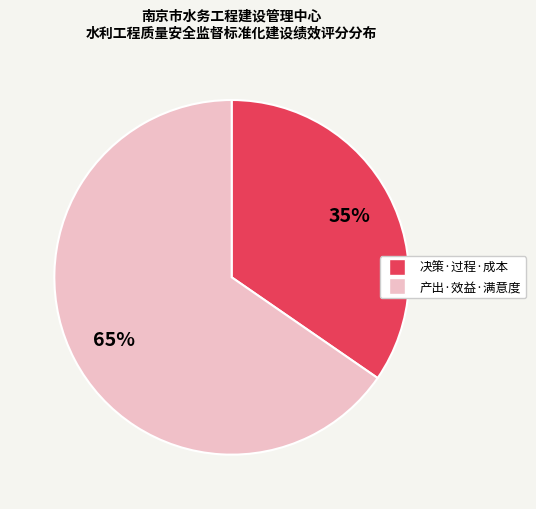

To the nearest percent, what is the average slice percentage?

50%